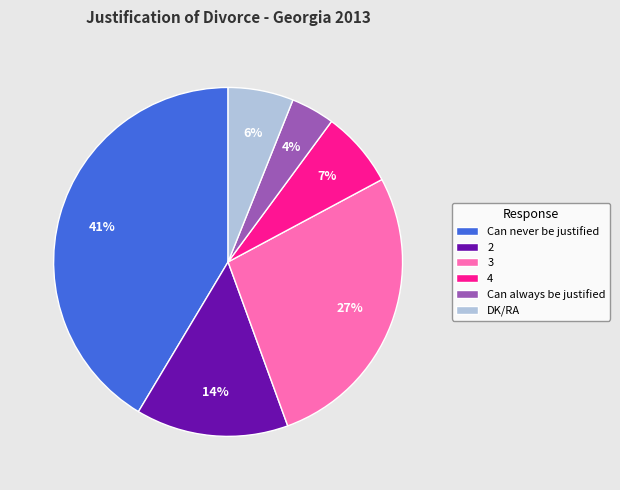

To the nearest percent, what portion does 2 represent?

14%